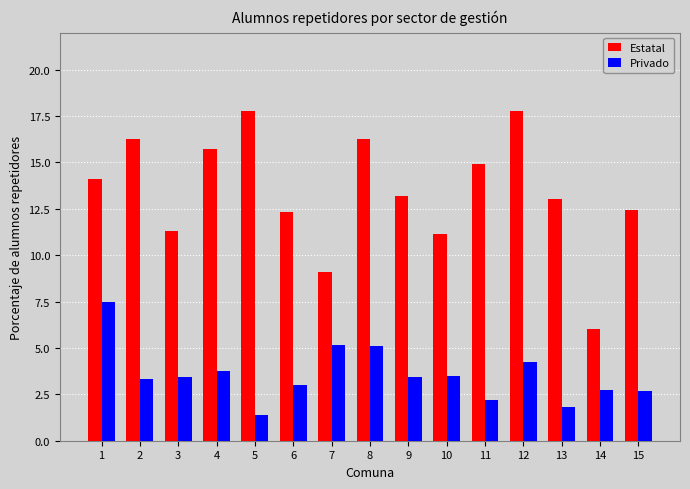

What is the difference between the highest and lowest values at 11?

12.7